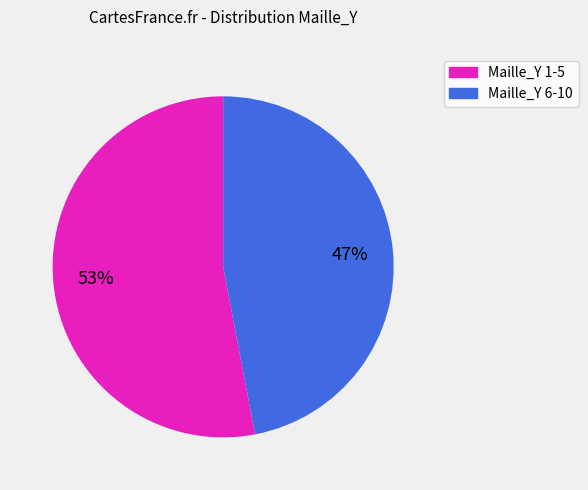

To the nearest percent, what is the average slice percentage?

50%